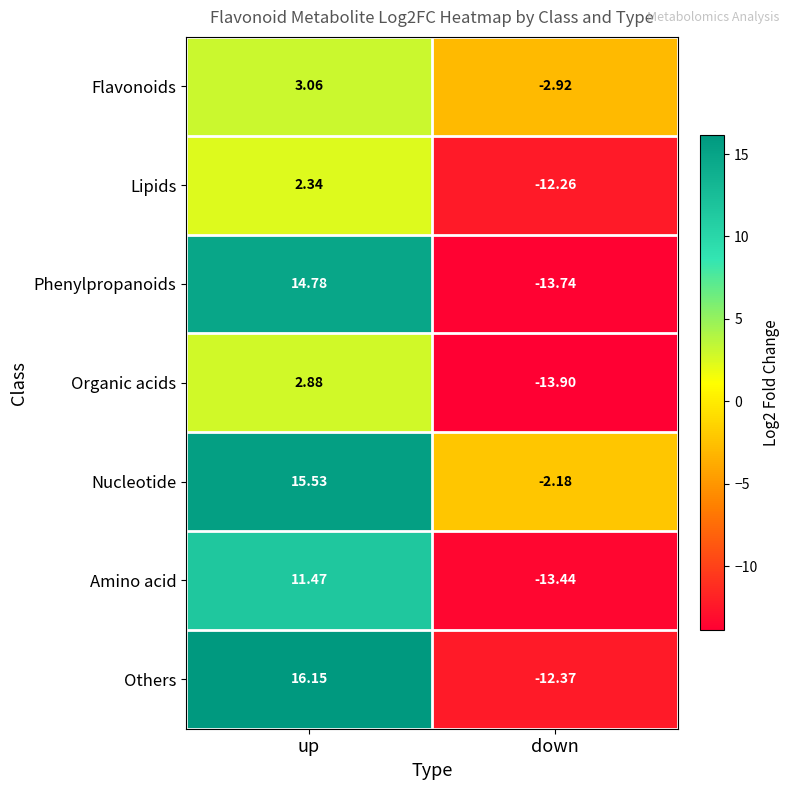

At how many categories does at least one series exceed 4?

1